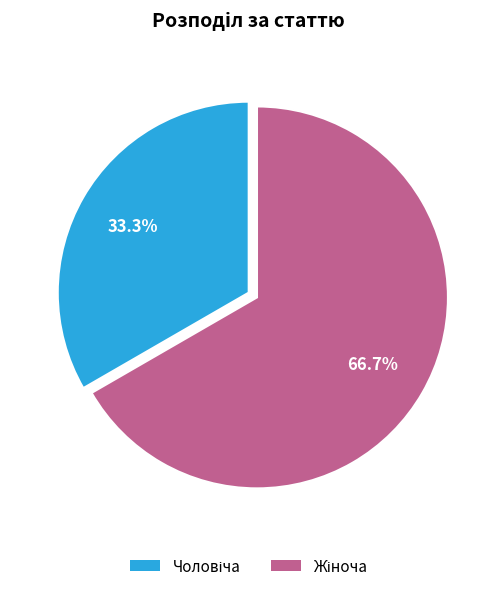

Is there a majority slice in this chart?

Yes